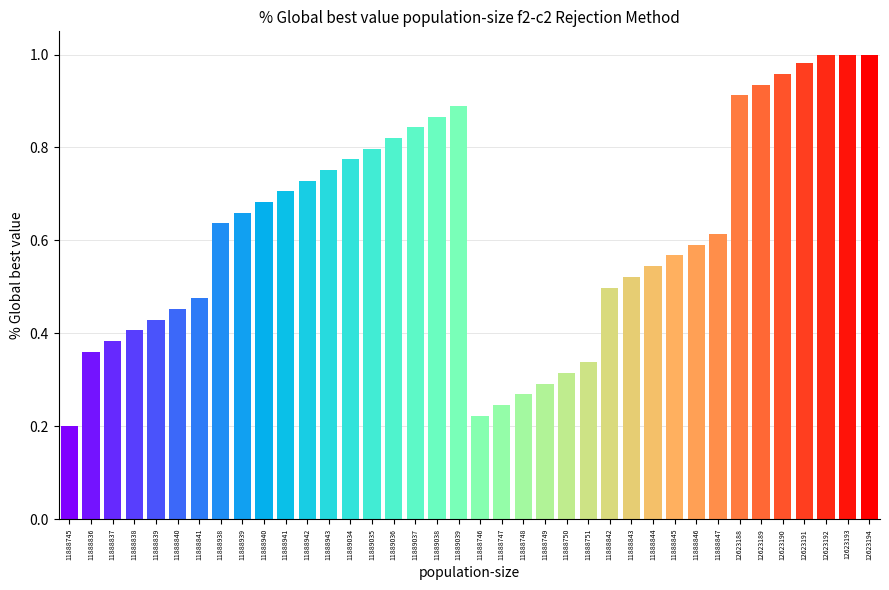

What is the sum of the values at 11888942 and 11888845?

1.3